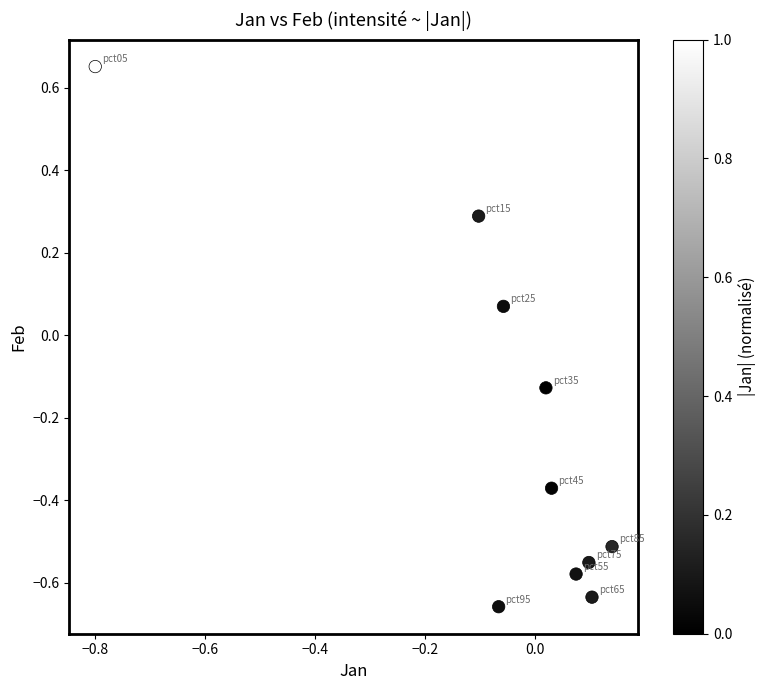

What is the range of X values (max minus min)?

0.9